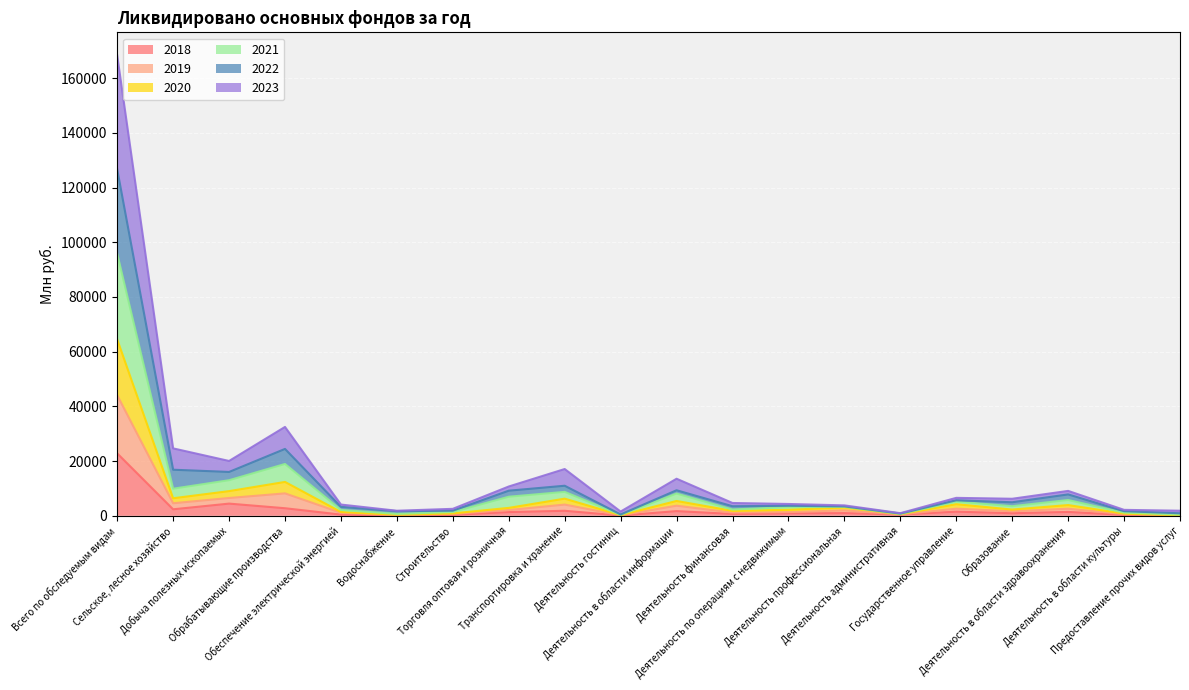

True or false: 2021 has more than 2 points higher than both neighbors.

True